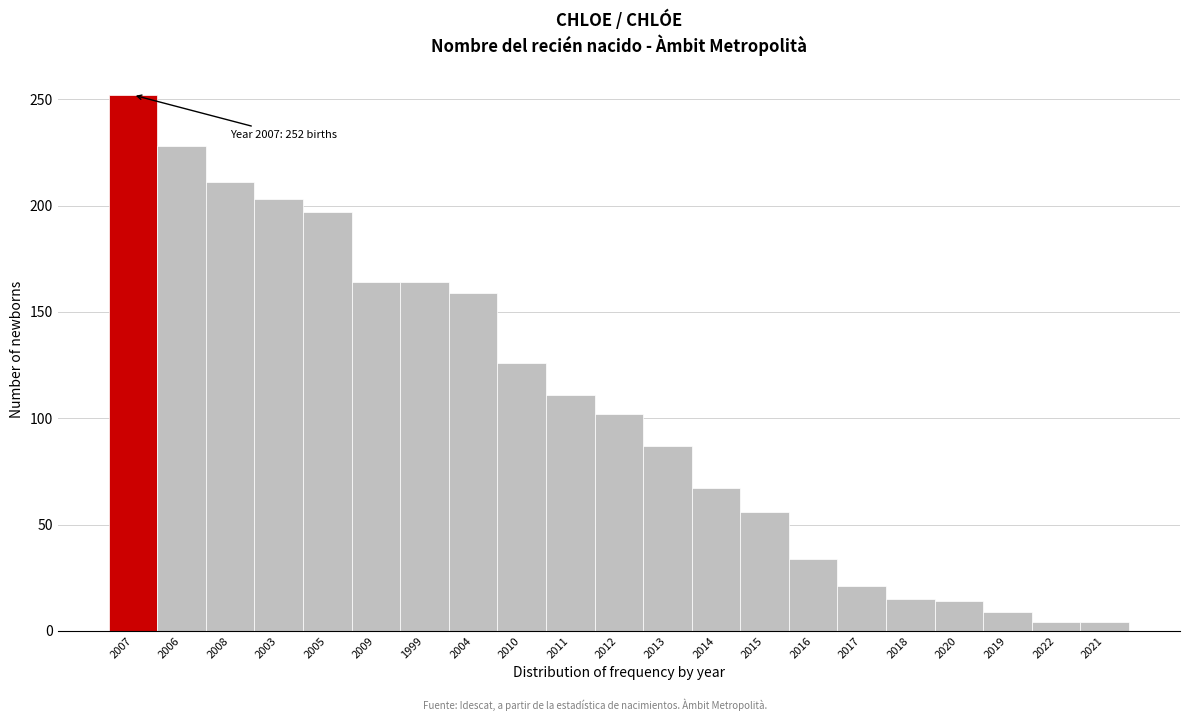

What value does the data have at 2012?

102